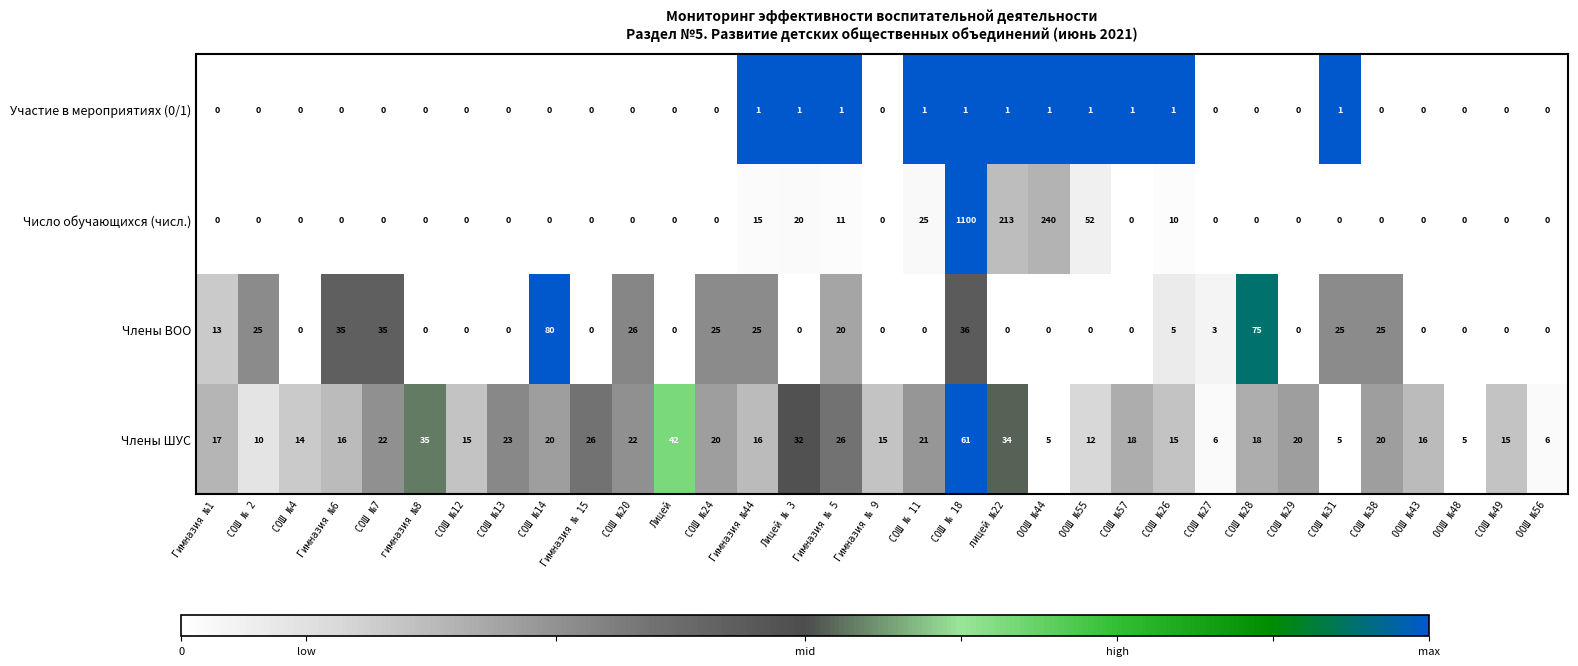

What is the difference between the highest and lowest values at СОШ №12?

15